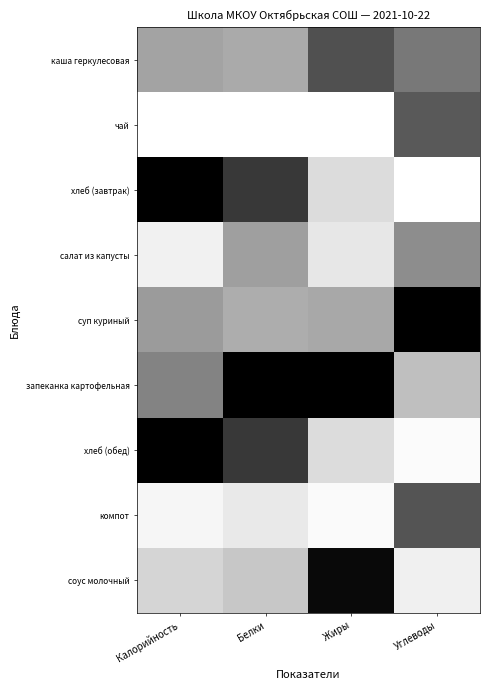

What is the total value across all series at Жиры?

3.4